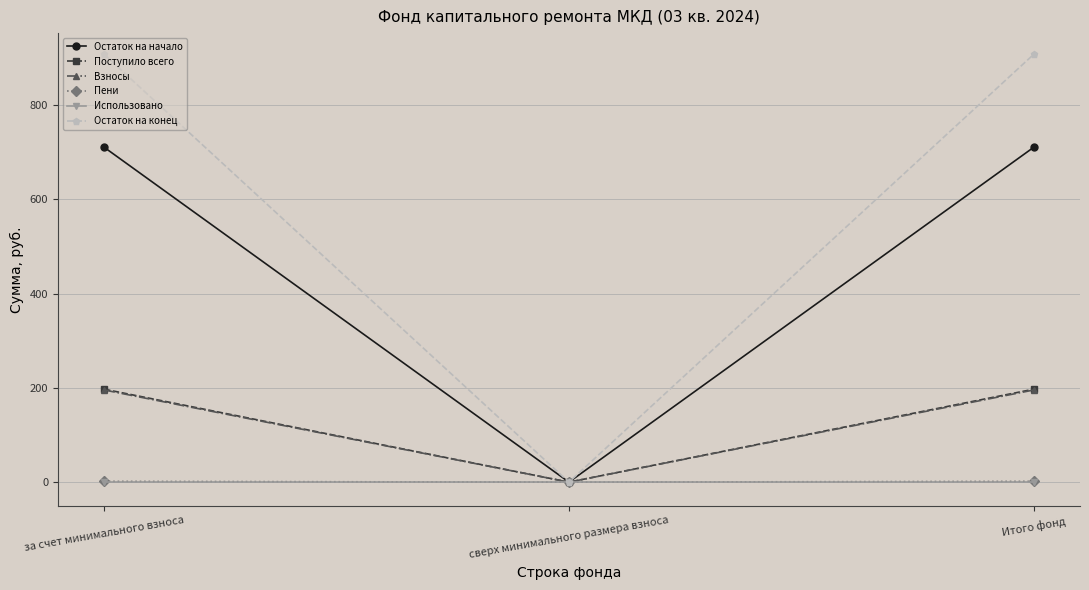

Which series has the largest range (max minus min)?

Остаток на конец